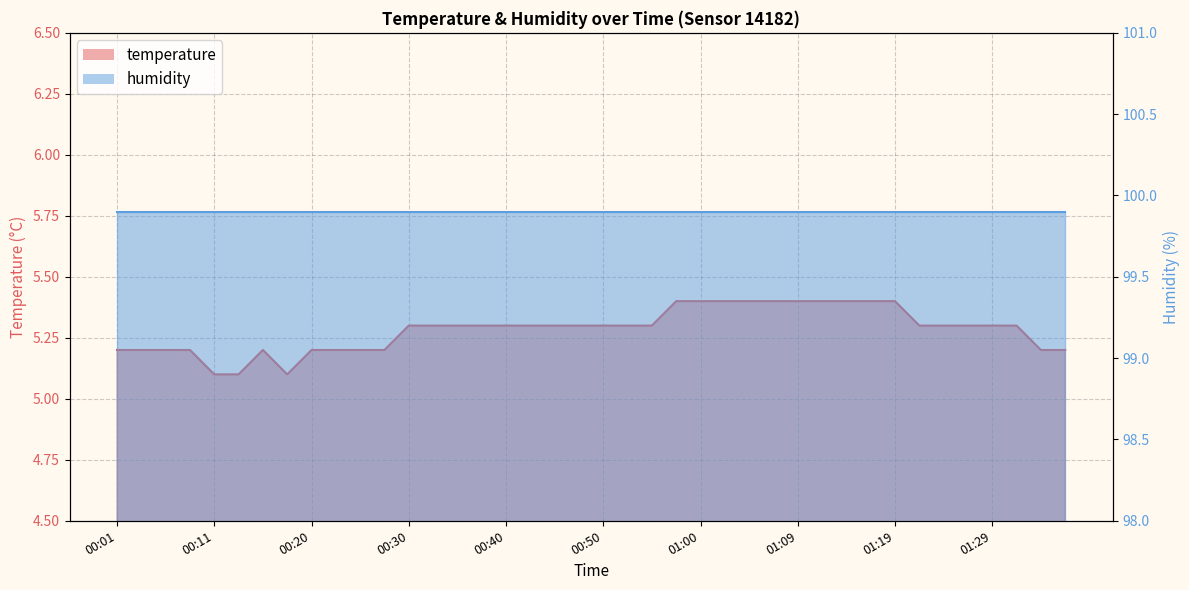

How many points are lower than both their immediate neighbors (excluding endpoints)?

1